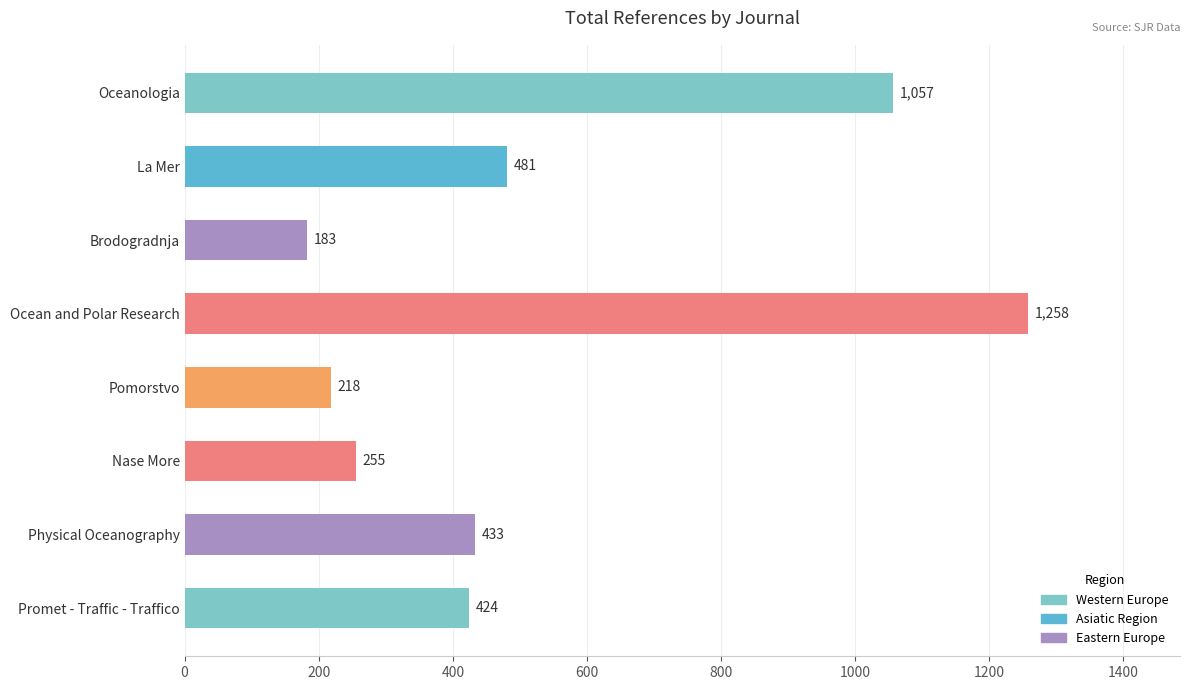

What is the label of the 7th bar from the bottom?

La Mer